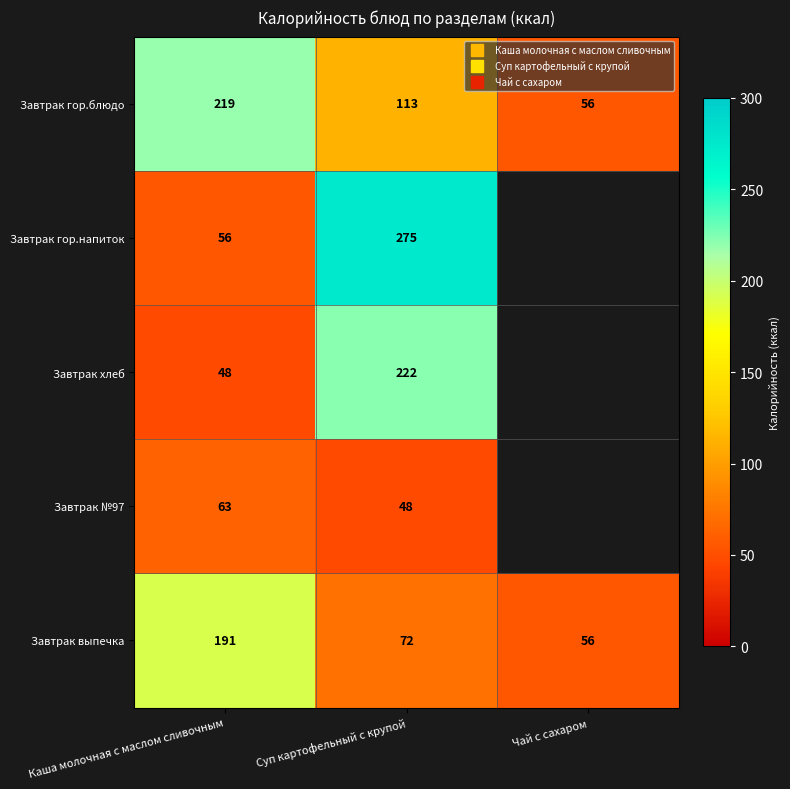

What is the total value across all series at Каша молочная с маслом сливочным?

577.0